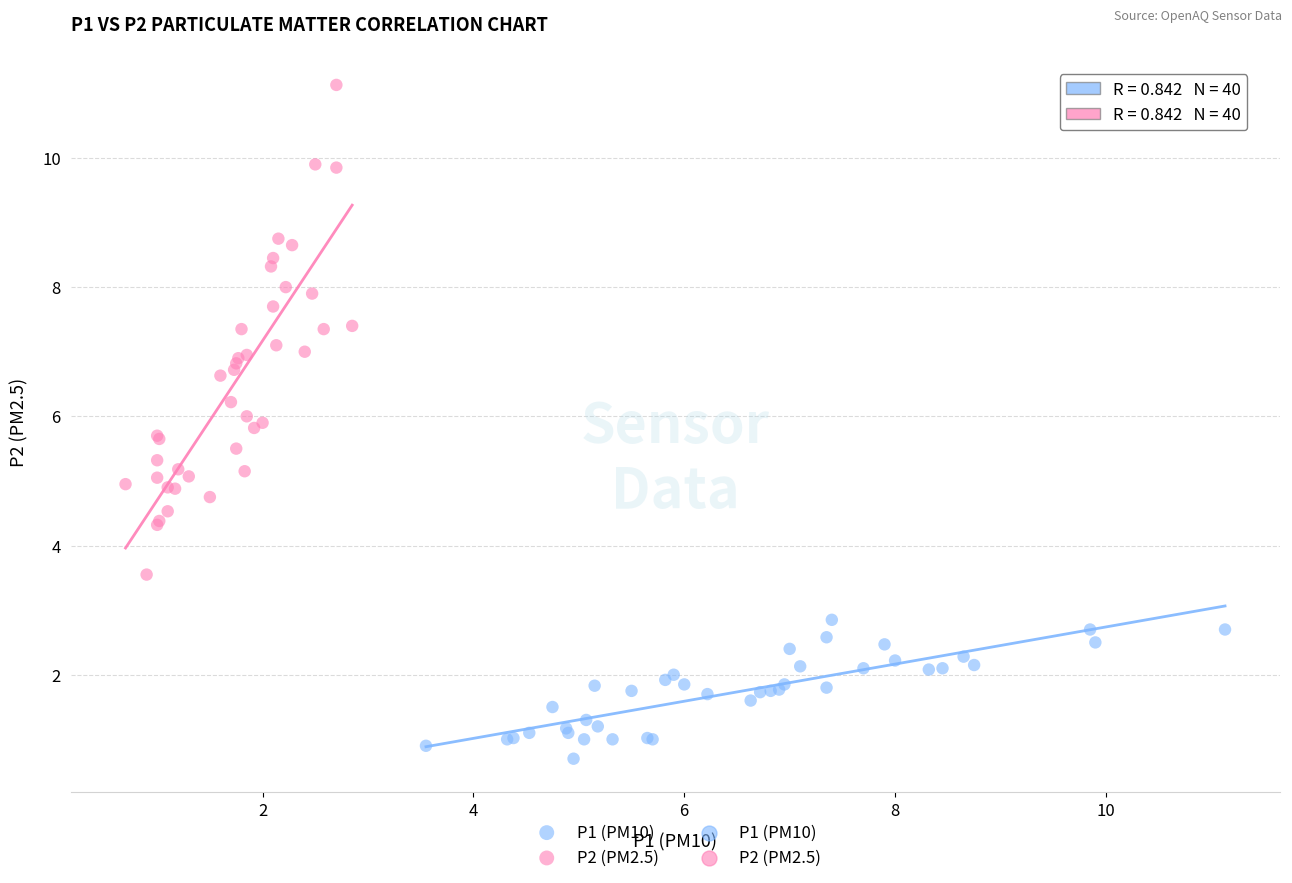

Which series has the largest Y range (max minus min)?

P2 (PM2.5)